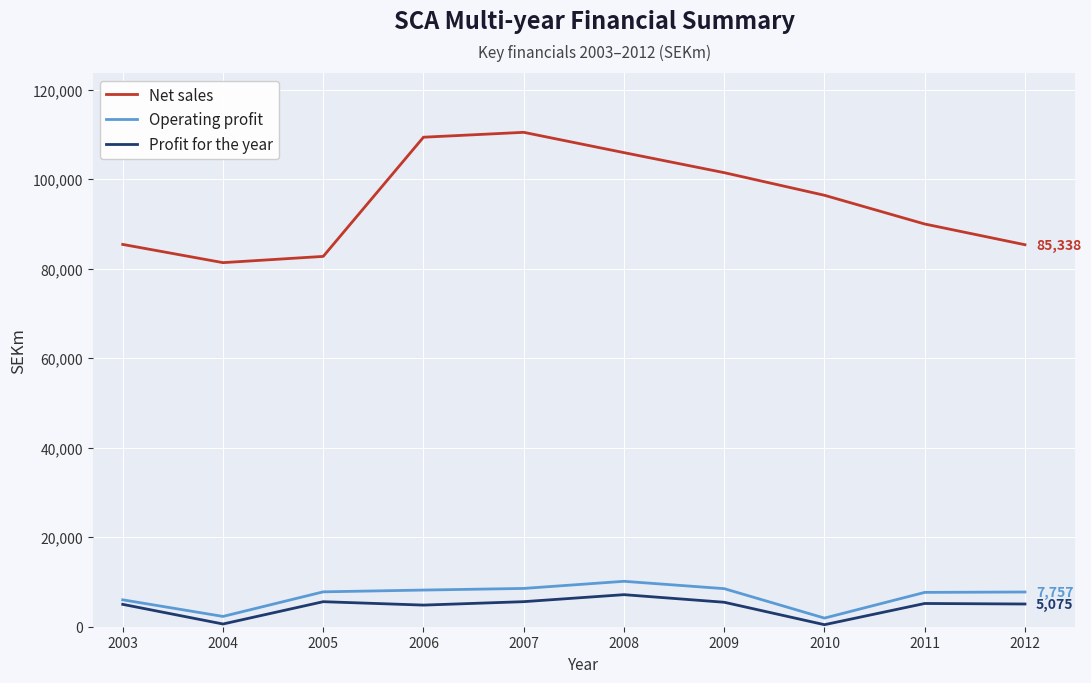

True or false: Profit for the year and Net sales intersect in this chart.

False